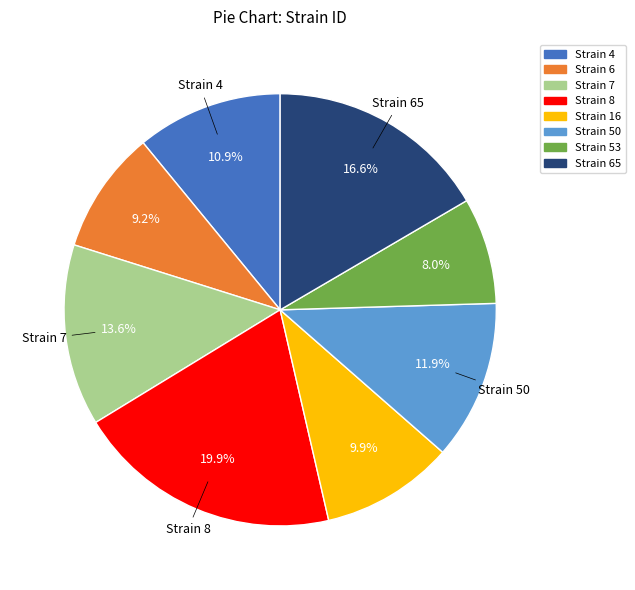

Does any single category account for the majority?

No